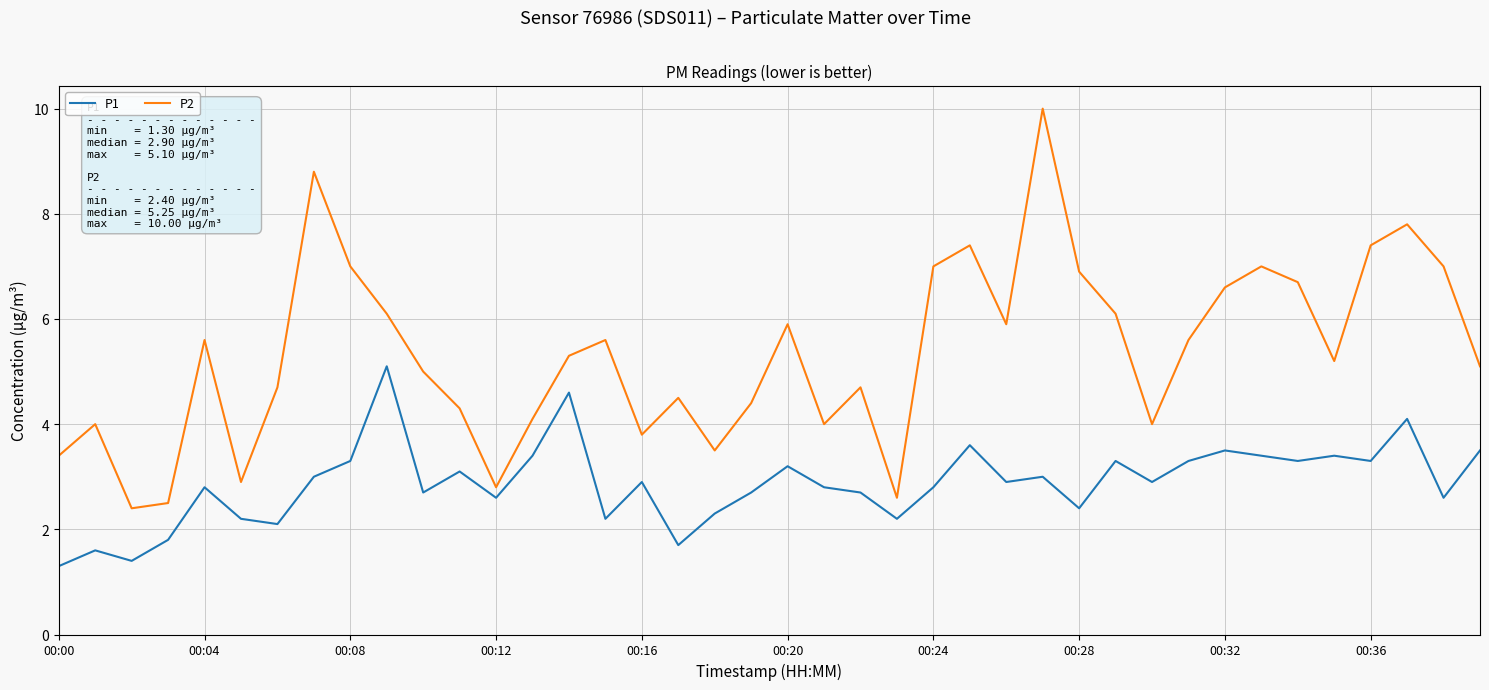

What is the greatest value displayed?

10.0